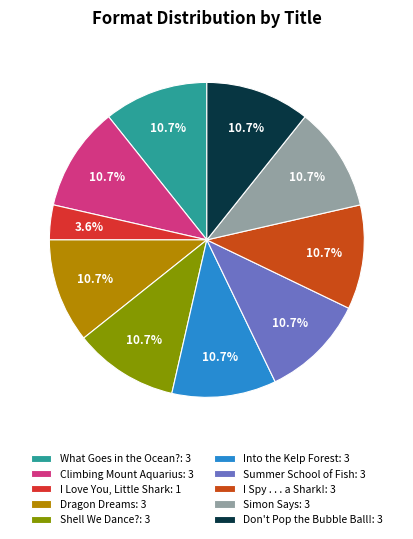

How much of the chart is everything except I Spy . . . a Shark!?

89.3%